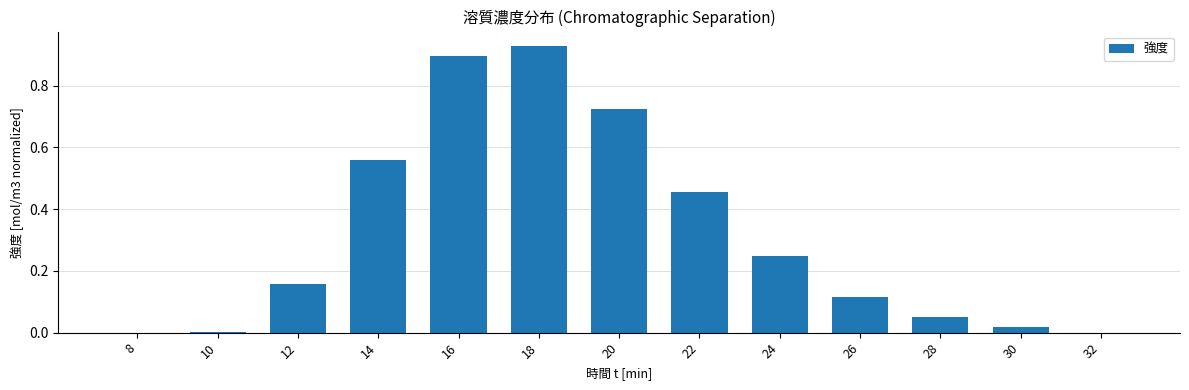

Which has a higher value, 22 or 14?

14